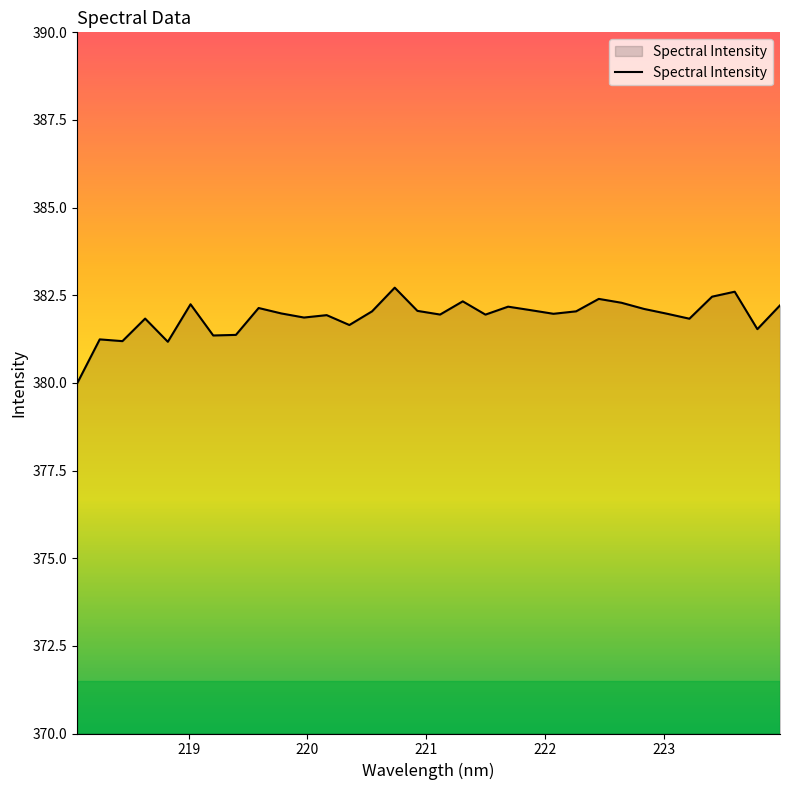

What is the greatest value displayed?

382.7